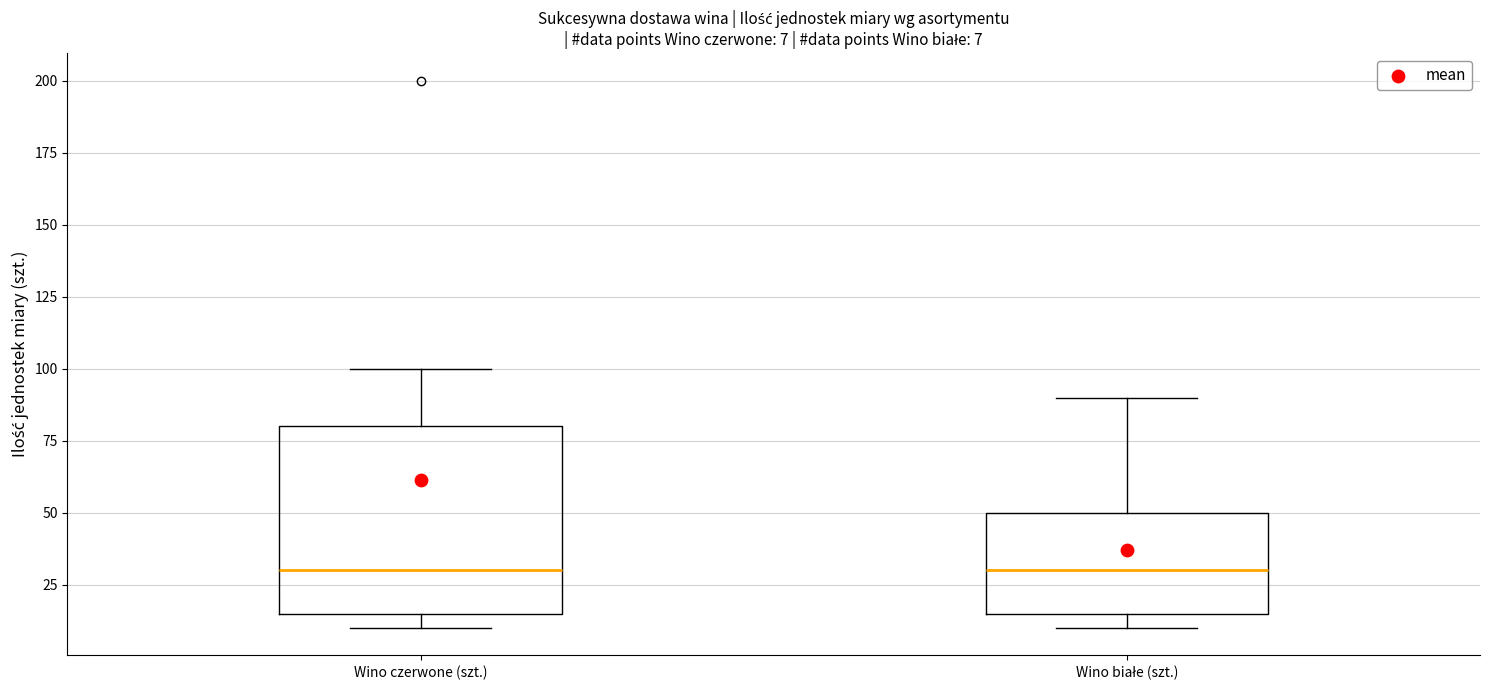

Which box is the tallest, from its lower edge to its upper edge?

Wino czerwone (szt.)